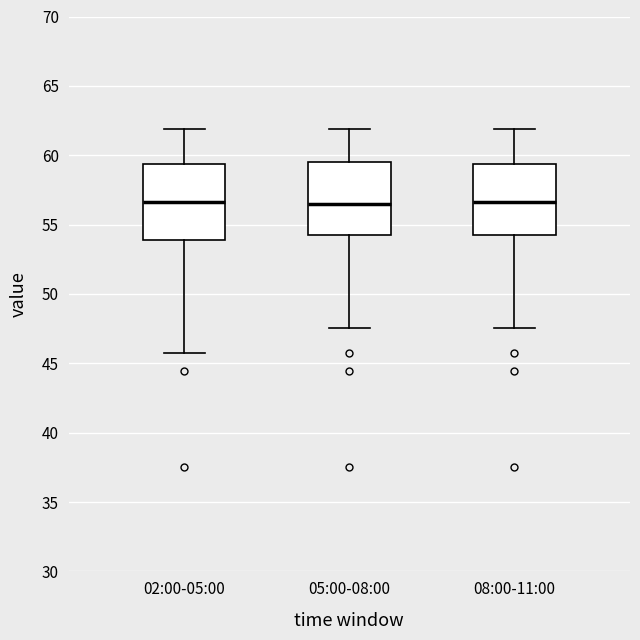

Reading left to right, read every box against the y-axis: the position of its median line, the range the box covers, and the ends of its whiskers. The values are not printed on the chart, so give them approximately, as read against the axis.

02:00-05:00: median 56.5, box 54.0 to 59.5, whiskers 46.0 to 62.0
05:00-08:00: median 56.5, box 54.0 to 59.5, whiskers 47.5 to 62.0
08:00-11:00: median 56.5, box 54.0 to 59.5, whiskers 47.5 to 62.0